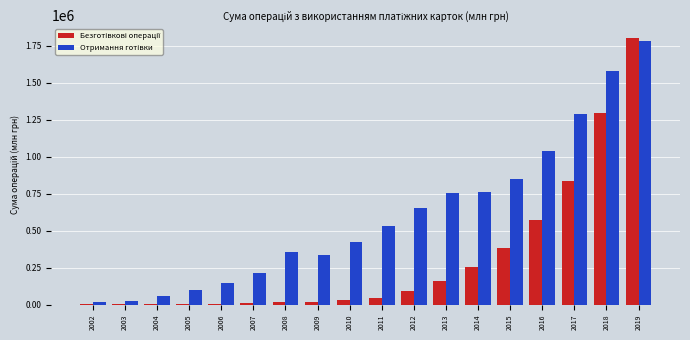

What is the total value across all series at 2014?

1019034.8